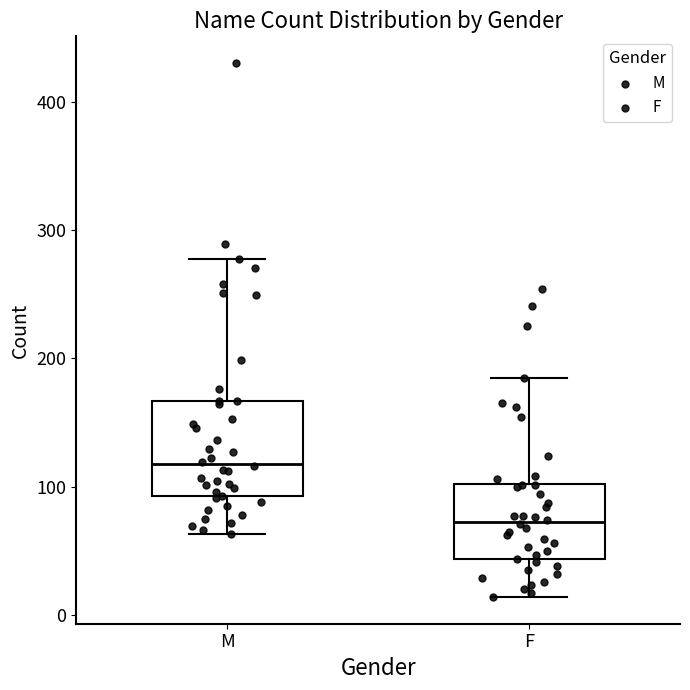

Reading left to right, read every box against the y-axis: the position of its median line, the range the box covers, and the ends of its whiskers. The values are not printed on the chart, so give them approximately, as read against the axis.

M: median 120, box 90 to 170, whiskers 60 to 280
F: median 70, box 40 to 100, whiskers 10 to 190